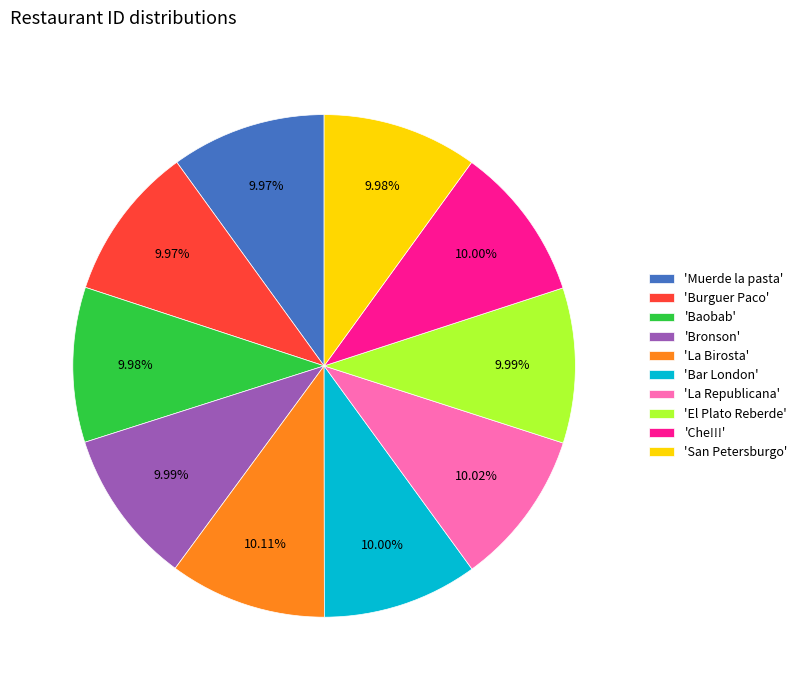

Combined, do 'Baobab' and 'Burguer Paco' account for over 50%?

No